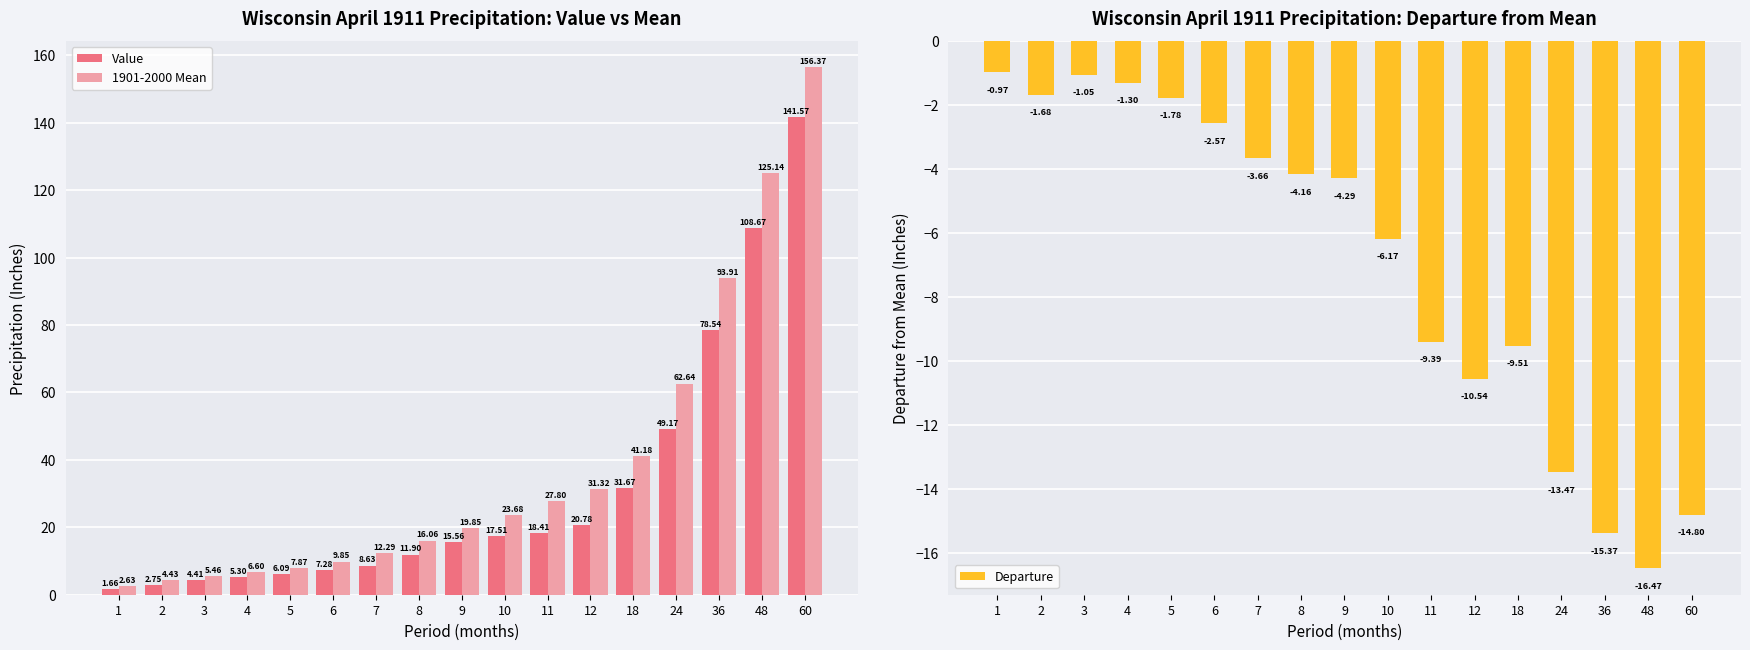

Reading left to right, what are all the values shown in this chart?

Value: 1.7	2.8	4.4	5.3	6.1	7.3	8.6	11.9	15.6	17.5	18.4	20.8	31.7	49.2	78.5	108.7	141.6
1901-2000 Mean: 2.6	4.4	5.5	6.6	7.9	9.8	12.3	16.1	19.9	23.7	27.8	31.3	41.2	62.6	93.9	125.1	156.4
Departure: -1.0	-1.7	-1.1	-1.3	-1.8	-2.6	-3.7	-4.2	-4.3	-6.2	-9.4	-10.5	-9.5	-13.5	-15.4	-16.5	-14.8